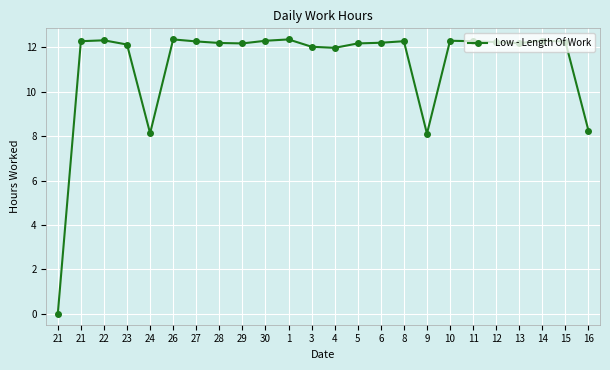

Rank the categories by value from lowest to highest.

21, 9, 24, 16, 4, 3, 23, 29, 5, 13, 28, 6, 12, 15, 27, 21, 8, 11, 30, 10, 14, 22, 26, 1